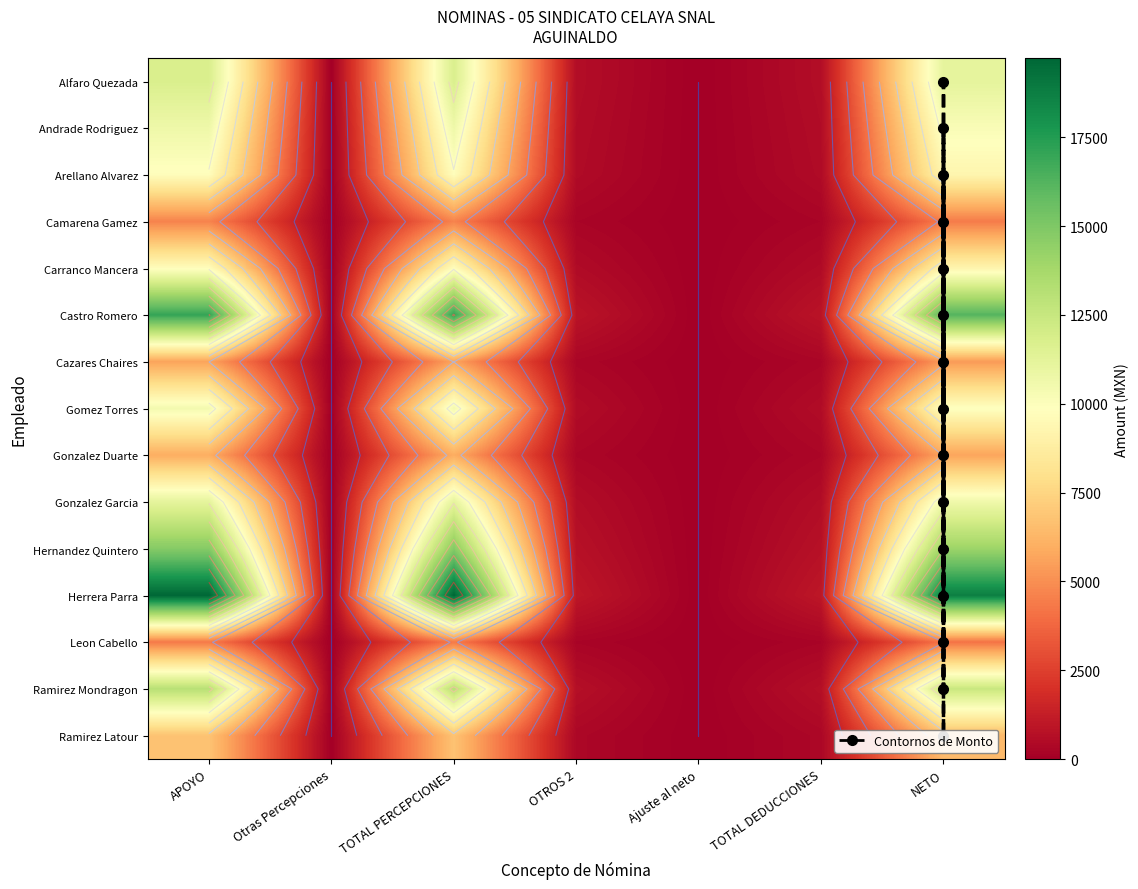

How many categories are shown in the chart?

7